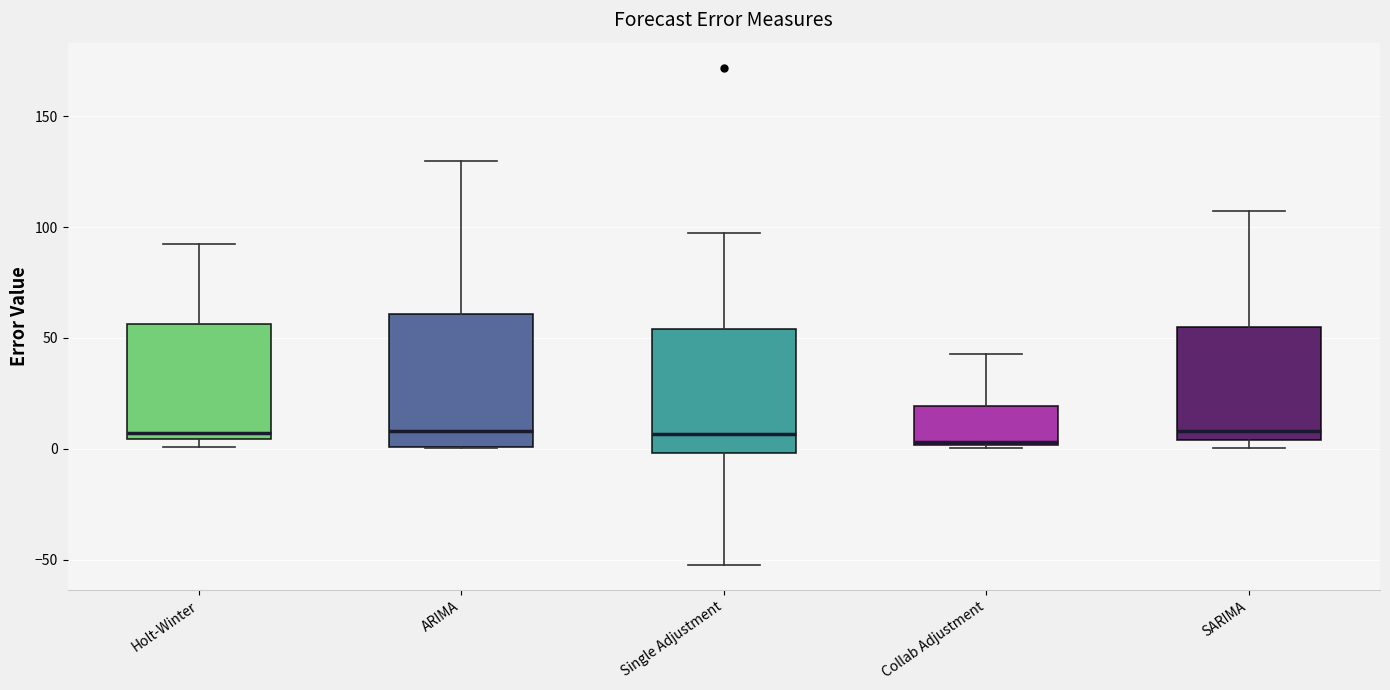

Where is the upper edge of the box for ARIMA on the y-axis? The values are not printed on the chart, so give them approximately, as read against the axis.

60